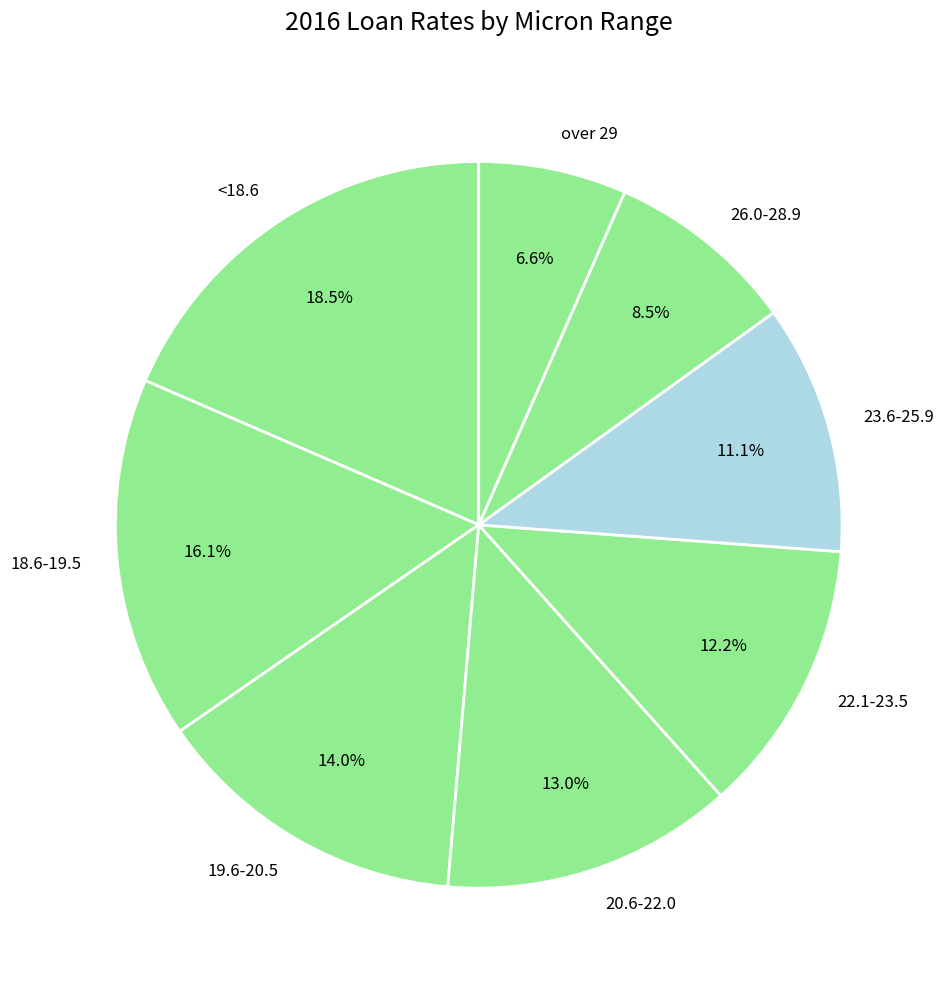

Is 26.0-28.9 the majority of the pie?

No